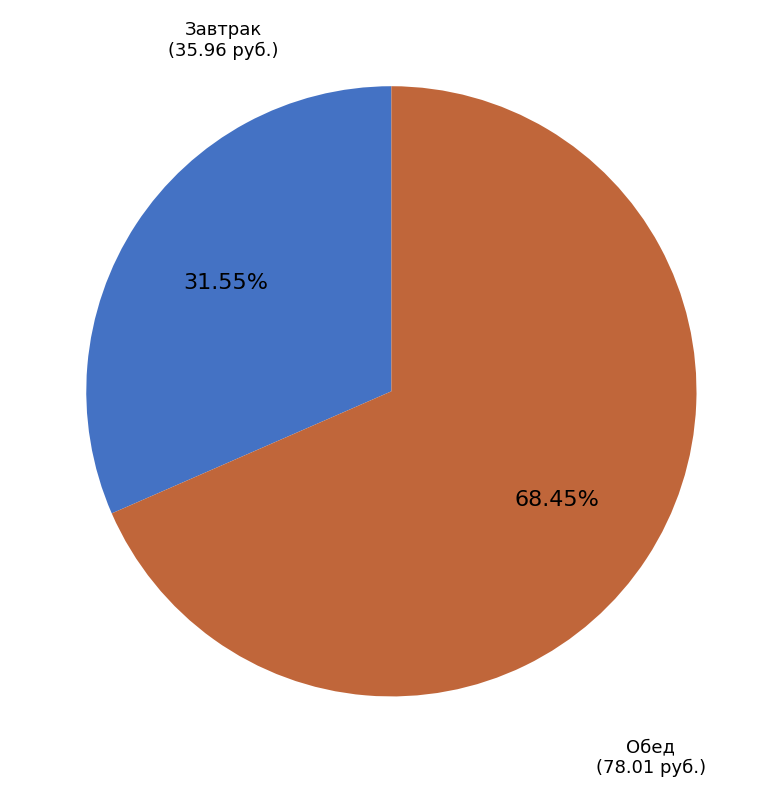

Is there a majority slice in this chart?

Yes